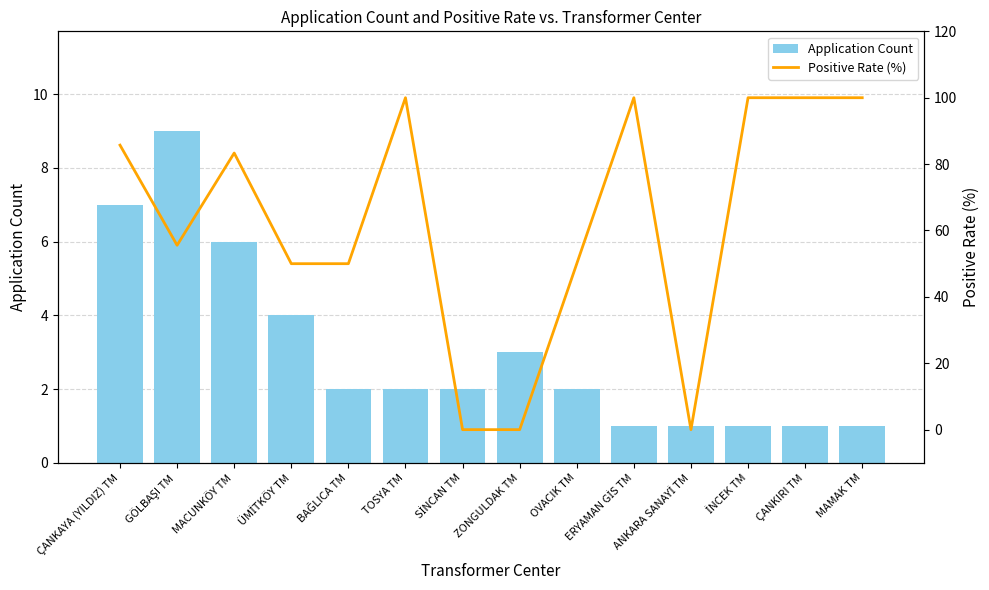

Reading left to right, what are all the values shown in this chart?

Application Count: ÇANKAYA (YILDIZ) TM=7.0	GÖLBAŞI TM=9.0	MACUNKÖY TM=6.0	ÜMİTKÖY TM=4.0	BAĞLICA TM=2.0	TOSYA TM=2.0	SİNCAN TM=2.0	ZONGULDAK TM=3.0	OVACIK TM=2.0	ERYAMAN GİS TM=1.0	ANKARA SANAYİ TM=1.0	İNCEK TM=1.0	ÇANKIRI TM=1.0	MAMAK TM=1.0
Positive Rate (%): ÇANKAYA (YILDIZ) TM=85.7	GÖLBAŞI TM=55.6	MACUNKÖY TM=83.3	ÜMİTKÖY TM=50.0	BAĞLICA TM=50.0	TOSYA TM=100.0	SİNCAN TM=0.0	ZONGULDAK TM=0.0	OVACIK TM=50.0	ERYAMAN GİS TM=100.0	ANKARA SANAYİ TM=0.0	İNCEK TM=100.0	ÇANKIRI TM=100.0	MAMAK TM=100.0